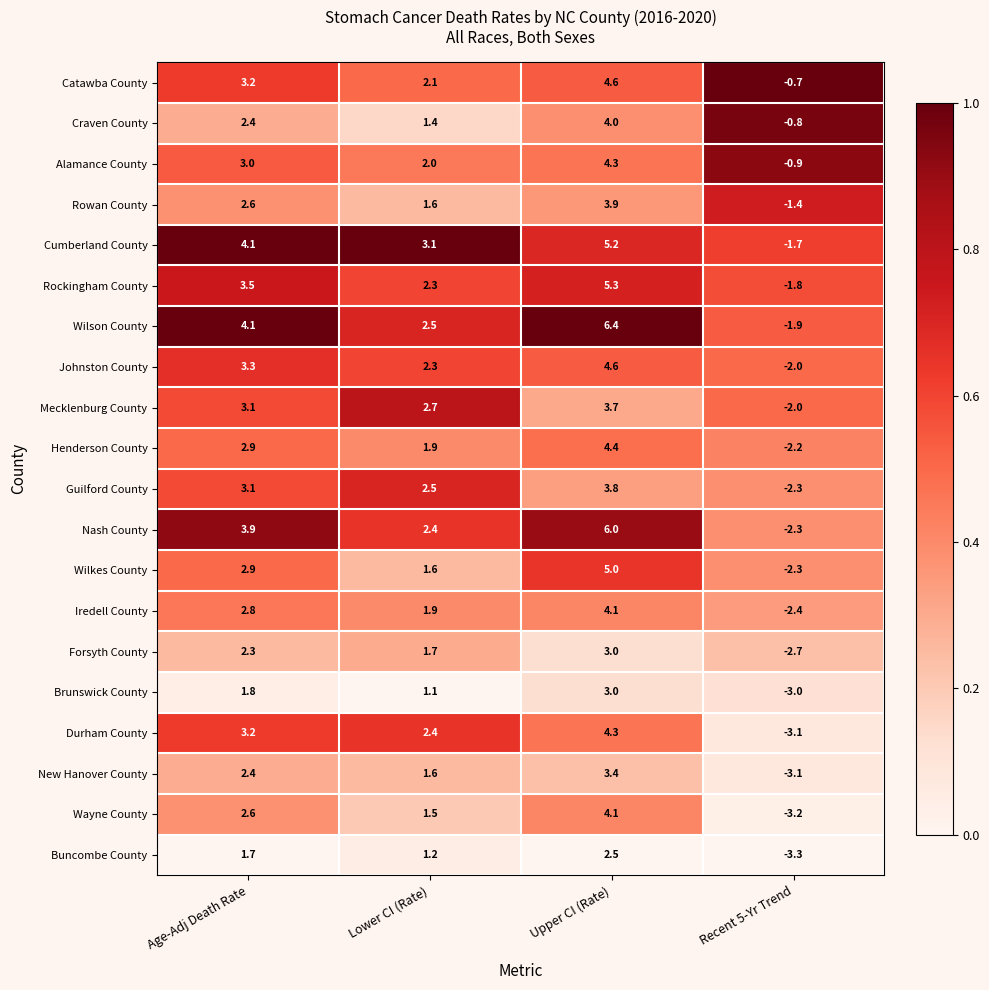

What is the greatest value displayed?

6.4